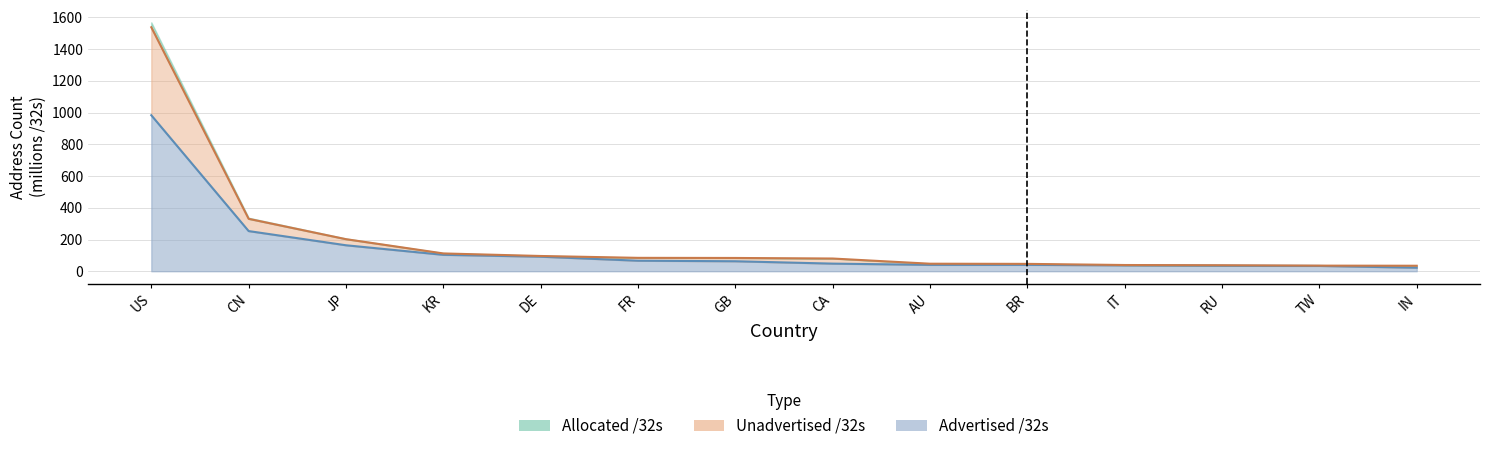

What is the difference between the maximum and minimum values in the allocated_32s series?

1503.2